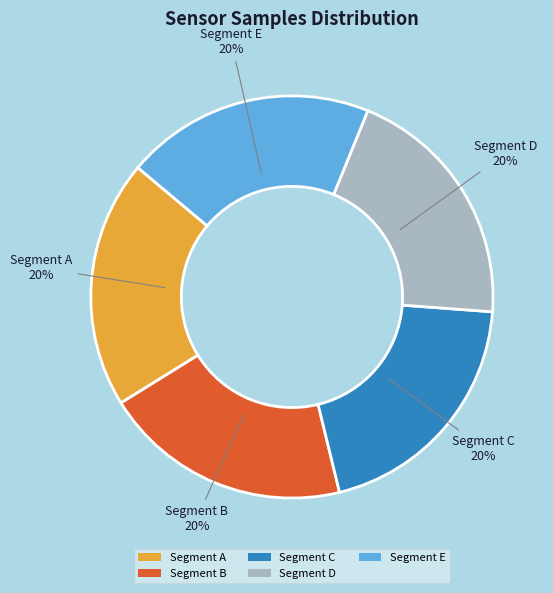

What is the ratio of the value at Segment A to the value at Segment C?

1.0